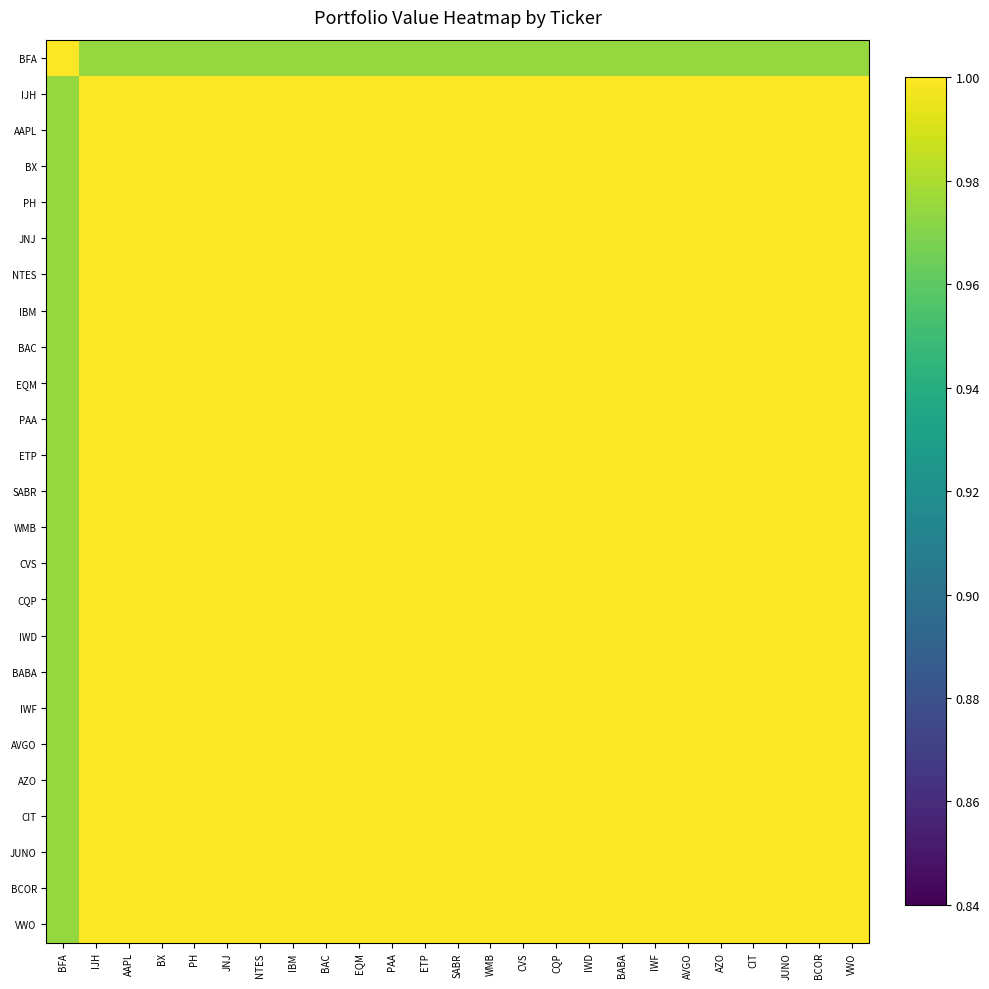

Reading right to left, list all the values displayed in this chart.

BFA: VWO=1.0	BCOR=1.0	JUNO=1.0	CIT=1.0	AZO=1.0	AVGO=1.0	IWF=1.0	BABA=1.0	IWD=1.0	CQP=1.0	CVS=1.0	WMB=1.0	SABR=1.0	ETP=1.0	PAA=1.0	EQM=1.0	BAC=1.0	IBM=1.0	NTES=1.0	JNJ=1.0	PH=1.0	BX=1.0	AAPL=1.0	IJH=1.0	BFA=1.0
IJH: VWO=1.0	BCOR=1.0	JUNO=1.0	CIT=1.0	AZO=1.0	AVGO=1.0	IWF=1.0	BABA=1.0	IWD=1.0	CQP=1.0	CVS=1.0	WMB=1.0	SABR=1.0	ETP=1.0	PAA=1.0	EQM=1.0	BAC=1.0	IBM=1.0	NTES=1.0	JNJ=1.0	PH=1.0	BX=1.0	AAPL=1.0	IJH=1.0	BFA=1.0
AAPL: VWO=1.0	BCOR=1.0	JUNO=1.0	CIT=1.0	AZO=1.0	AVGO=1.0	IWF=1.0	BABA=1.0	IWD=1.0	CQP=1.0	CVS=1.0	WMB=1.0	SABR=1.0	ETP=1.0	PAA=1.0	EQM=1.0	BAC=1.0	IBM=1.0	NTES=1.0	JNJ=1.0	PH=1.0	BX=1.0	AAPL=1.0	IJH=1.0	BFA=1.0
BX: VWO=1.0	BCOR=1.0	JUNO=1.0	CIT=1.0	AZO=1.0	AVGO=1.0	IWF=1.0	BABA=1.0	IWD=1.0	CQP=1.0	CVS=1.0	WMB=1.0	SABR=1.0	ETP=1.0	PAA=1.0	EQM=1.0	BAC=1.0	IBM=1.0	NTES=1.0	JNJ=1.0	PH=1.0	BX=1.0	AAPL=1.0	IJH=1.0	BFA=1.0
PH: VWO=1.0	BCOR=1.0	JUNO=1.0	CIT=1.0	AZO=1.0	AVGO=1.0	IWF=1.0	BABA=1.0	IWD=1.0	CQP=1.0	CVS=1.0	WMB=1.0	SABR=1.0	ETP=1.0	PAA=1.0	EQM=1.0	BAC=1.0	IBM=1.0	NTES=1.0	JNJ=1.0	PH=1.0	BX=1.0	AAPL=1.0	IJH=1.0	BFA=1.0
JNJ: VWO=1.0	BCOR=1.0	JUNO=1.0	CIT=1.0	AZO=1.0	AVGO=1.0	IWF=1.0	BABA=1.0	IWD=1.0	CQP=1.0	CVS=1.0	WMB=1.0	SABR=1.0	ETP=1.0	PAA=1.0	EQM=1.0	BAC=1.0	IBM=1.0	NTES=1.0	JNJ=1.0	PH=1.0	BX=1.0	AAPL=1.0	IJH=1.0	BFA=1.0
NTES: VWO=1.0	BCOR=1.0	JUNO=1.0	CIT=1.0	AZO=1.0	AVGO=1.0	IWF=1.0	BABA=1.0	IWD=1.0	CQP=1.0	CVS=1.0	WMB=1.0	SABR=1.0	ETP=1.0	PAA=1.0	EQM=1.0	BAC=1.0	IBM=1.0	NTES=1.0	JNJ=1.0	PH=1.0	BX=1.0	AAPL=1.0	IJH=1.0	BFA=1.0
IBM: VWO=1.0	BCOR=1.0	JUNO=1.0	CIT=1.0	AZO=1.0	AVGO=1.0	IWF=1.0	BABA=1.0	IWD=1.0	CQP=1.0	CVS=1.0	WMB=1.0	SABR=1.0	ETP=1.0	PAA=1.0	EQM=1.0	BAC=1.0	IBM=1.0	NTES=1.0	JNJ=1.0	PH=1.0	BX=1.0	AAPL=1.0	IJH=1.0	BFA=1.0
BAC: VWO=1.0	BCOR=1.0	JUNO=1.0	CIT=1.0	AZO=1.0	AVGO=1.0	IWF=1.0	BABA=1.0	IWD=1.0	CQP=1.0	CVS=1.0	WMB=1.0	SABR=1.0	ETP=1.0	PAA=1.0	EQM=1.0	BAC=1.0	IBM=1.0	NTES=1.0	JNJ=1.0	PH=1.0	BX=1.0	AAPL=1.0	IJH=1.0	BFA=1.0
EQM: VWO=1.0	BCOR=1.0	JUNO=1.0	CIT=1.0	AZO=1.0	AVGO=1.0	IWF=1.0	BABA=1.0	IWD=1.0	CQP=1.0	CVS=1.0	WMB=1.0	SABR=1.0	ETP=1.0	PAA=1.0	EQM=1.0	BAC=1.0	IBM=1.0	NTES=1.0	JNJ=1.0	PH=1.0	BX=1.0	AAPL=1.0	IJH=1.0	BFA=1.0
PAA: VWO=1.0	BCOR=1.0	JUNO=1.0	CIT=1.0	AZO=1.0	AVGO=1.0	IWF=1.0	BABA=1.0	IWD=1.0	CQP=1.0	CVS=1.0	WMB=1.0	SABR=1.0	ETP=1.0	PAA=1.0	EQM=1.0	BAC=1.0	IBM=1.0	NTES=1.0	JNJ=1.0	PH=1.0	BX=1.0	AAPL=1.0	IJH=1.0	BFA=1.0
ETP: VWO=1.0	BCOR=1.0	JUNO=1.0	CIT=1.0	AZO=1.0	AVGO=1.0	IWF=1.0	BABA=1.0	IWD=1.0	CQP=1.0	CVS=1.0	WMB=1.0	SABR=1.0	ETP=1.0	PAA=1.0	EQM=1.0	BAC=1.0	IBM=1.0	NTES=1.0	JNJ=1.0	PH=1.0	BX=1.0	AAPL=1.0	IJH=1.0	BFA=1.0
SABR: VWO=1.0	BCOR=1.0	JUNO=1.0	CIT=1.0	AZO=1.0	AVGO=1.0	IWF=1.0	BABA=1.0	IWD=1.0	CQP=1.0	CVS=1.0	WMB=1.0	SABR=1.0	ETP=1.0	PAA=1.0	EQM=1.0	BAC=1.0	IBM=1.0	NTES=1.0	JNJ=1.0	PH=1.0	BX=1.0	AAPL=1.0	IJH=1.0	BFA=1.0
WMB: VWO=1.0	BCOR=1.0	JUNO=1.0	CIT=1.0	AZO=1.0	AVGO=1.0	IWF=1.0	BABA=1.0	IWD=1.0	CQP=1.0	CVS=1.0	WMB=1.0	SABR=1.0	ETP=1.0	PAA=1.0	EQM=1.0	BAC=1.0	IBM=1.0	NTES=1.0	JNJ=1.0	PH=1.0	BX=1.0	AAPL=1.0	IJH=1.0	BFA=1.0
CVS: VWO=1.0	BCOR=1.0	JUNO=1.0	CIT=1.0	AZO=1.0	AVGO=1.0	IWF=1.0	BABA=1.0	IWD=1.0	CQP=1.0	CVS=1.0	WMB=1.0	SABR=1.0	ETP=1.0	PAA=1.0	EQM=1.0	BAC=1.0	IBM=1.0	NTES=1.0	JNJ=1.0	PH=1.0	BX=1.0	AAPL=1.0	IJH=1.0	BFA=1.0
CQP: VWO=1.0	BCOR=1.0	JUNO=1.0	CIT=1.0	AZO=1.0	AVGO=1.0	IWF=1.0	BABA=1.0	IWD=1.0	CQP=1.0	CVS=1.0	WMB=1.0	SABR=1.0	ETP=1.0	PAA=1.0	EQM=1.0	BAC=1.0	IBM=1.0	NTES=1.0	JNJ=1.0	PH=1.0	BX=1.0	AAPL=1.0	IJH=1.0	BFA=1.0
IWD: VWO=1.0	BCOR=1.0	JUNO=1.0	CIT=1.0	AZO=1.0	AVGO=1.0	IWF=1.0	BABA=1.0	IWD=1.0	CQP=1.0	CVS=1.0	WMB=1.0	SABR=1.0	ETP=1.0	PAA=1.0	EQM=1.0	BAC=1.0	IBM=1.0	NTES=1.0	JNJ=1.0	PH=1.0	BX=1.0	AAPL=1.0	IJH=1.0	BFA=1.0
BABA: VWO=1.0	BCOR=1.0	JUNO=1.0	CIT=1.0	AZO=1.0	AVGO=1.0	IWF=1.0	BABA=1.0	IWD=1.0	CQP=1.0	CVS=1.0	WMB=1.0	SABR=1.0	ETP=1.0	PAA=1.0	EQM=1.0	BAC=1.0	IBM=1.0	NTES=1.0	JNJ=1.0	PH=1.0	BX=1.0	AAPL=1.0	IJH=1.0	BFA=1.0
IWF: VWO=1.0	BCOR=1.0	JUNO=1.0	CIT=1.0	AZO=1.0	AVGO=1.0	IWF=1.0	BABA=1.0	IWD=1.0	CQP=1.0	CVS=1.0	WMB=1.0	SABR=1.0	ETP=1.0	PAA=1.0	EQM=1.0	BAC=1.0	IBM=1.0	NTES=1.0	JNJ=1.0	PH=1.0	BX=1.0	AAPL=1.0	IJH=1.0	BFA=1.0
AVGO: VWO=1.0	BCOR=1.0	JUNO=1.0	CIT=1.0	AZO=1.0	AVGO=1.0	IWF=1.0	BABA=1.0	IWD=1.0	CQP=1.0	CVS=1.0	WMB=1.0	SABR=1.0	ETP=1.0	PAA=1.0	EQM=1.0	BAC=1.0	IBM=1.0	NTES=1.0	JNJ=1.0	PH=1.0	BX=1.0	AAPL=1.0	IJH=1.0	BFA=1.0
AZO: VWO=1.0	BCOR=1.0	JUNO=1.0	CIT=1.0	AZO=1.0	AVGO=1.0	IWF=1.0	BABA=1.0	IWD=1.0	CQP=1.0	CVS=1.0	WMB=1.0	SABR=1.0	ETP=1.0	PAA=1.0	EQM=1.0	BAC=1.0	IBM=1.0	NTES=1.0	JNJ=1.0	PH=1.0	BX=1.0	AAPL=1.0	IJH=1.0	BFA=1.0
CIT: VWO=1.0	BCOR=1.0	JUNO=1.0	CIT=1.0	AZO=1.0	AVGO=1.0	IWF=1.0	BABA=1.0	IWD=1.0	CQP=1.0	CVS=1.0	WMB=1.0	SABR=1.0	ETP=1.0	PAA=1.0	EQM=1.0	BAC=1.0	IBM=1.0	NTES=1.0	JNJ=1.0	PH=1.0	BX=1.0	AAPL=1.0	IJH=1.0	BFA=1.0
JUNO: VWO=1.0	BCOR=1.0	JUNO=1.0	CIT=1.0	AZO=1.0	AVGO=1.0	IWF=1.0	BABA=1.0	IWD=1.0	CQP=1.0	CVS=1.0	WMB=1.0	SABR=1.0	ETP=1.0	PAA=1.0	EQM=1.0	BAC=1.0	IBM=1.0	NTES=1.0	JNJ=1.0	PH=1.0	BX=1.0	AAPL=1.0	IJH=1.0	BFA=1.0
BCOR: VWO=1.0	BCOR=1.0	JUNO=1.0	CIT=1.0	AZO=1.0	AVGO=1.0	IWF=1.0	BABA=1.0	IWD=1.0	CQP=1.0	CVS=1.0	WMB=1.0	SABR=1.0	ETP=1.0	PAA=1.0	EQM=1.0	BAC=1.0	IBM=1.0	NTES=1.0	JNJ=1.0	PH=1.0	BX=1.0	AAPL=1.0	IJH=1.0	BFA=1.0
VWO: VWO=1.0	BCOR=1.0	JUNO=1.0	CIT=1.0	AZO=1.0	AVGO=1.0	IWF=1.0	BABA=1.0	IWD=1.0	CQP=1.0	CVS=1.0	WMB=1.0	SABR=1.0	ETP=1.0	PAA=1.0	EQM=1.0	BAC=1.0	IBM=1.0	NTES=1.0	JNJ=1.0	PH=1.0	BX=1.0	AAPL=1.0	IJH=1.0	BFA=1.0